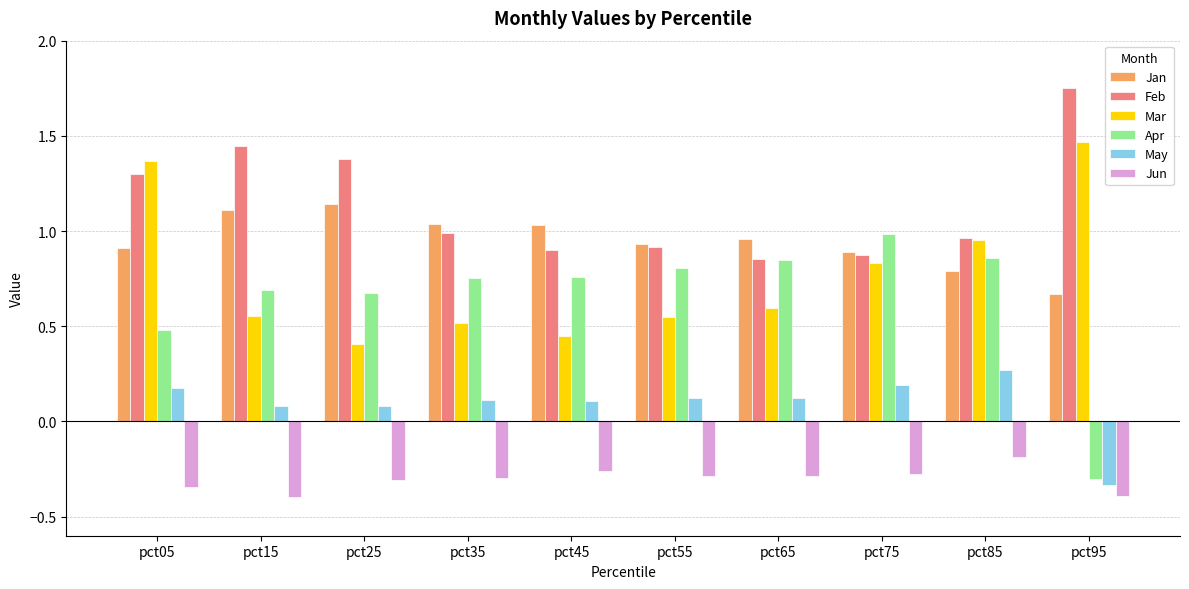

Which series has the widest spread of values?

Apr